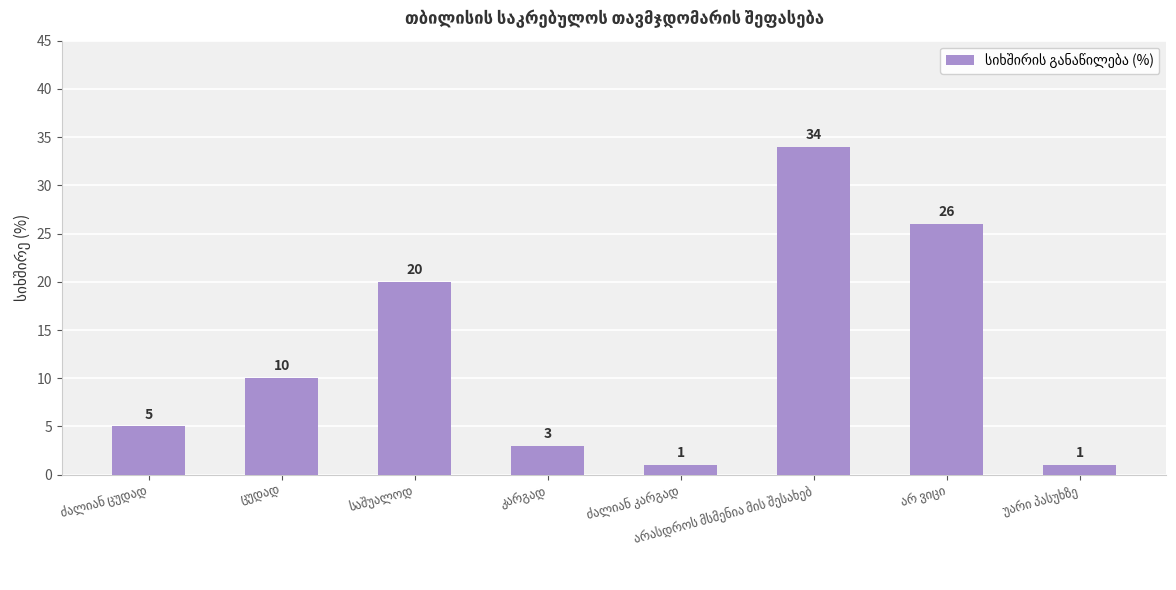

What is the value of the 7th bar from the left?

26